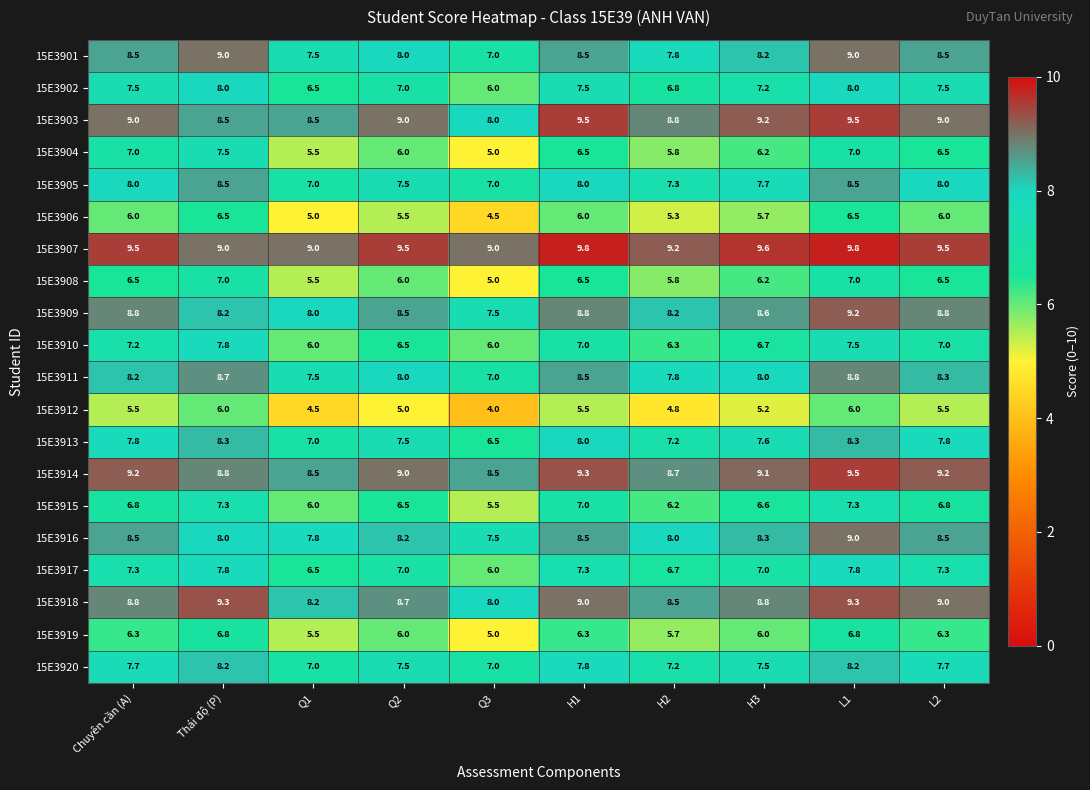

Which series has the largest total across all categories?

15E3907